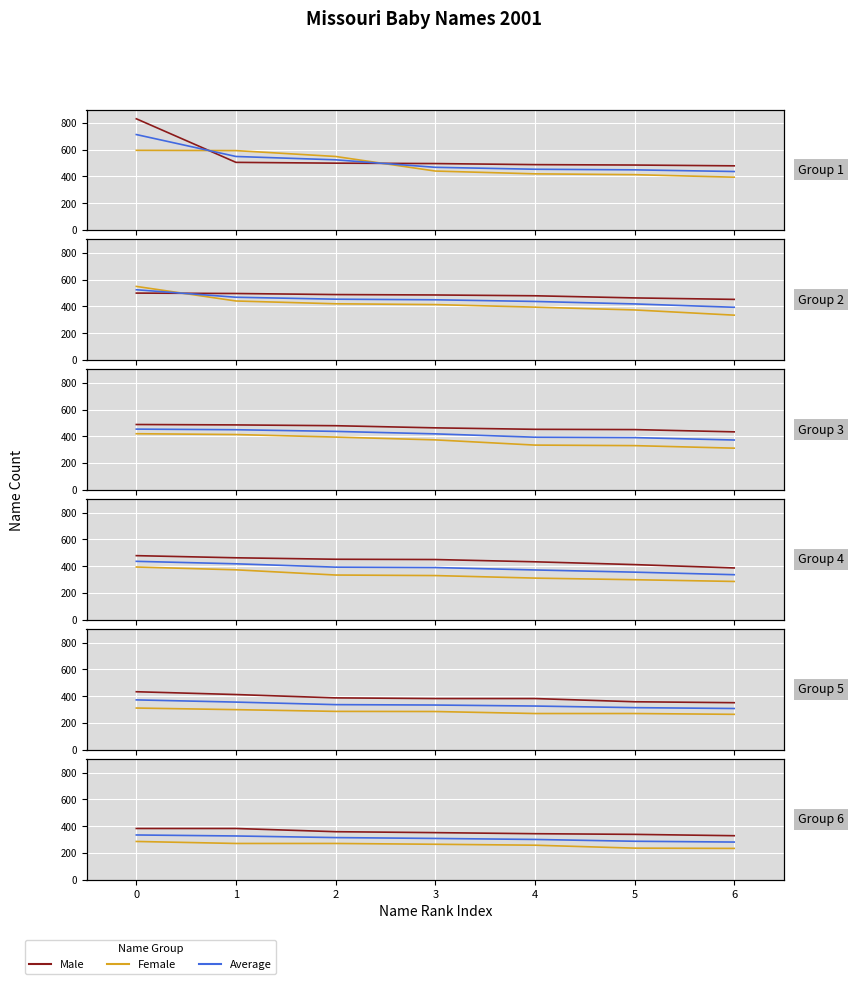

Is this an area chart (filled region under the line)?

No